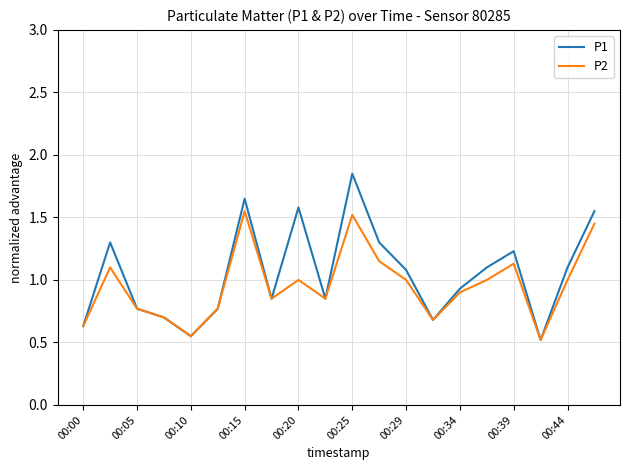

Which series has the widest spread of values?

P1